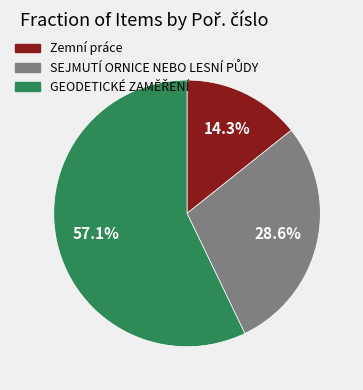

Is there any slice that represents more than half of the pie?

Yes